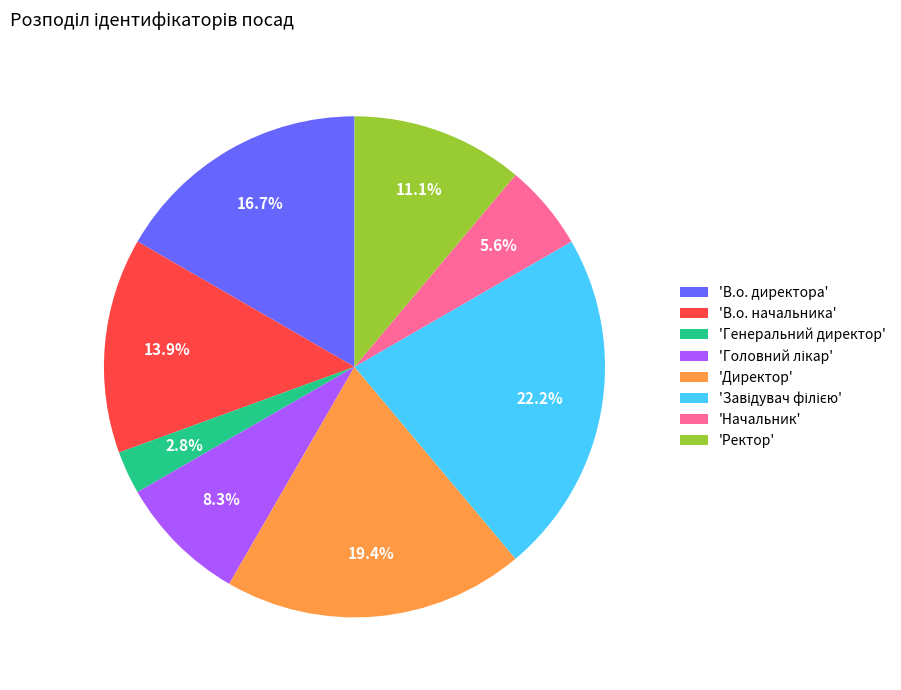

Which slice is the smallest?

'Генеральний директор'